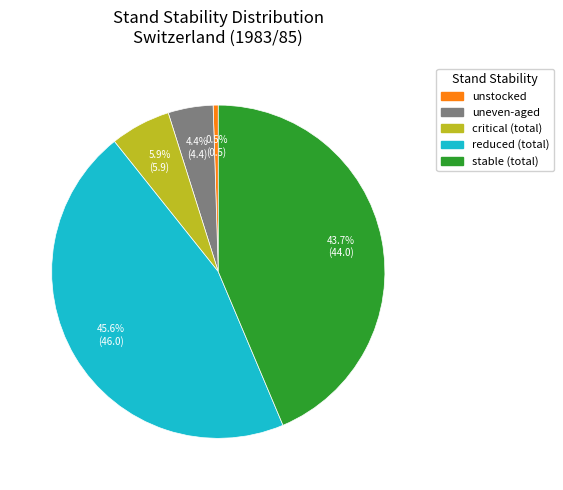

Is there any slice that represents more than half of the pie?

No